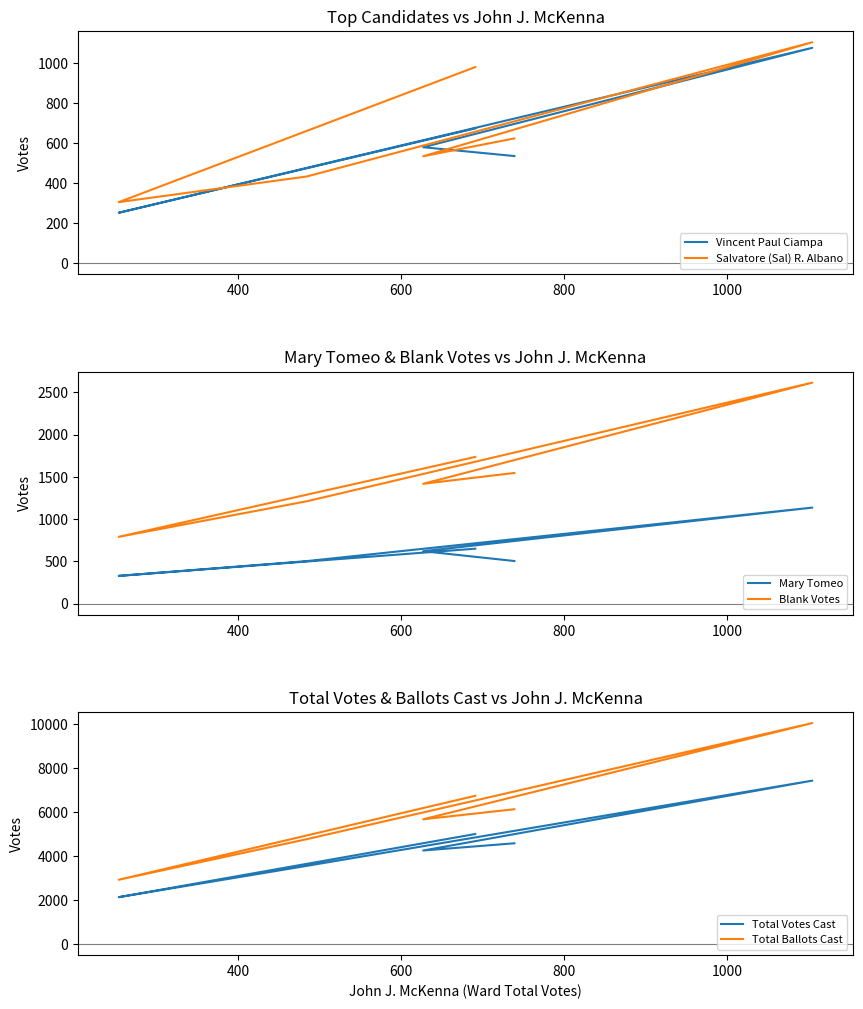

What are all the series names shown in the legend?

Vincent Paul Ciampa, Salvatore (Sal) R. Albano, Mary Tomeo, Blank Votes, Total Votes Cast, Total Ballots Cast